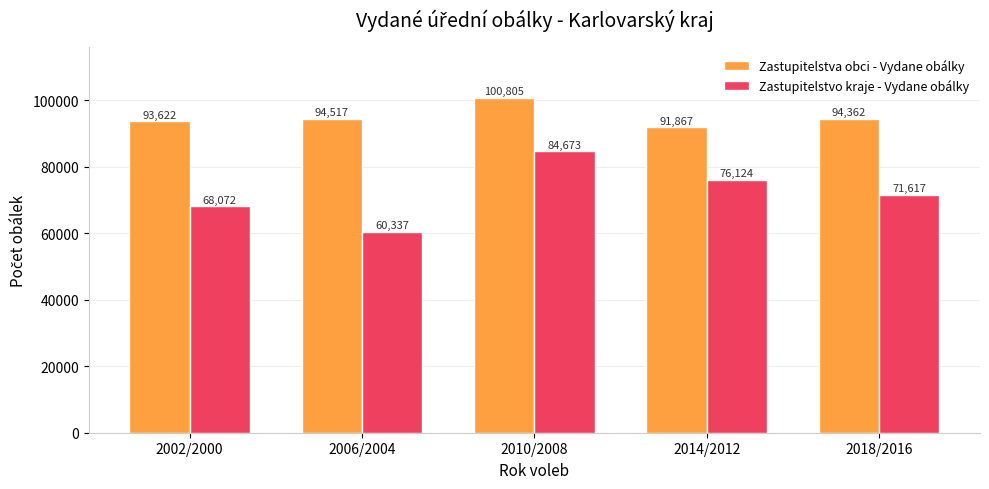

At how many categories does at least one series exceed 95423?

1